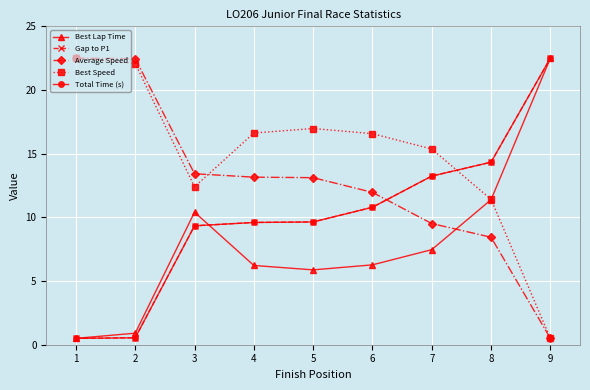

Is this an area chart (filled region under the line)?

No